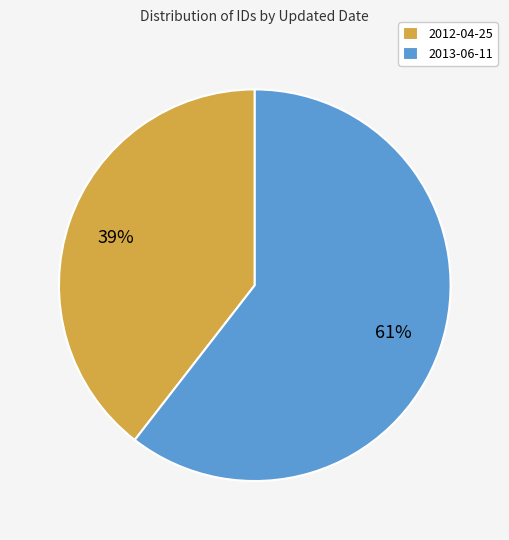

To the nearest percent, what portion does 2013-06-11 represent?

61%